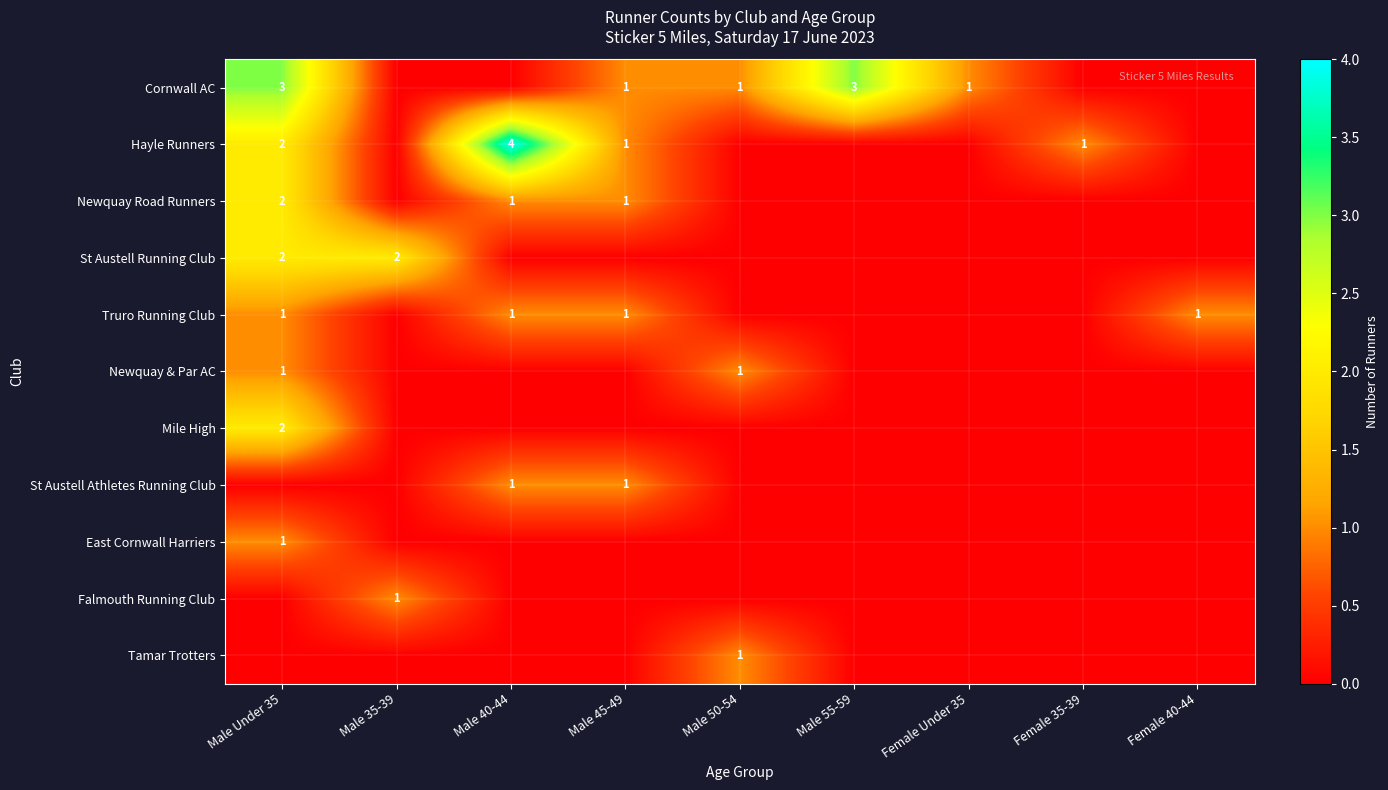

Is it true that Truro Running Club equals 1 at Male 45-49?

True